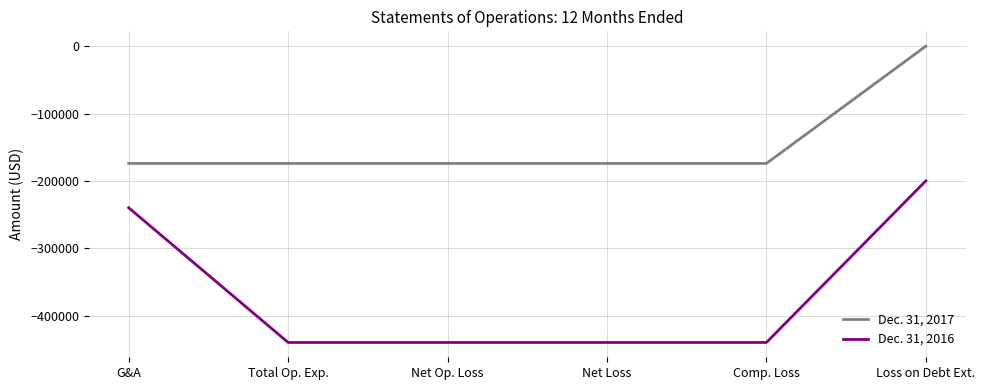

What is the total value across all series at G&A?

-414074